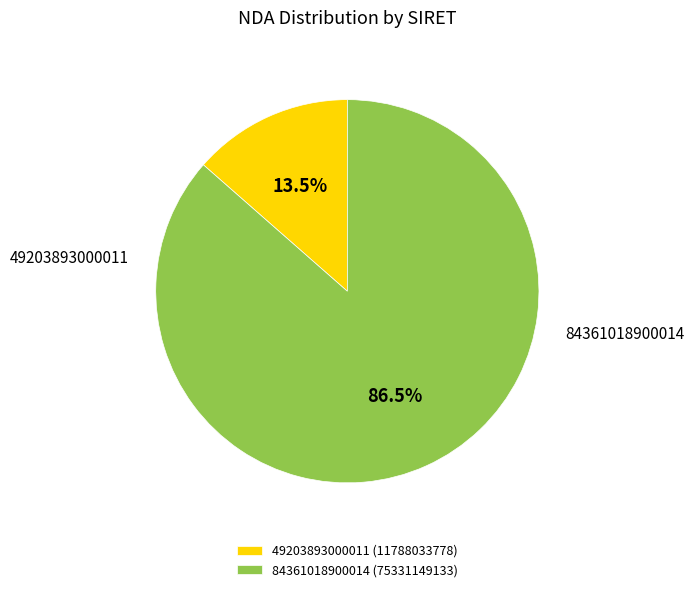

To the nearest percent, what is the average slice percentage?

50%